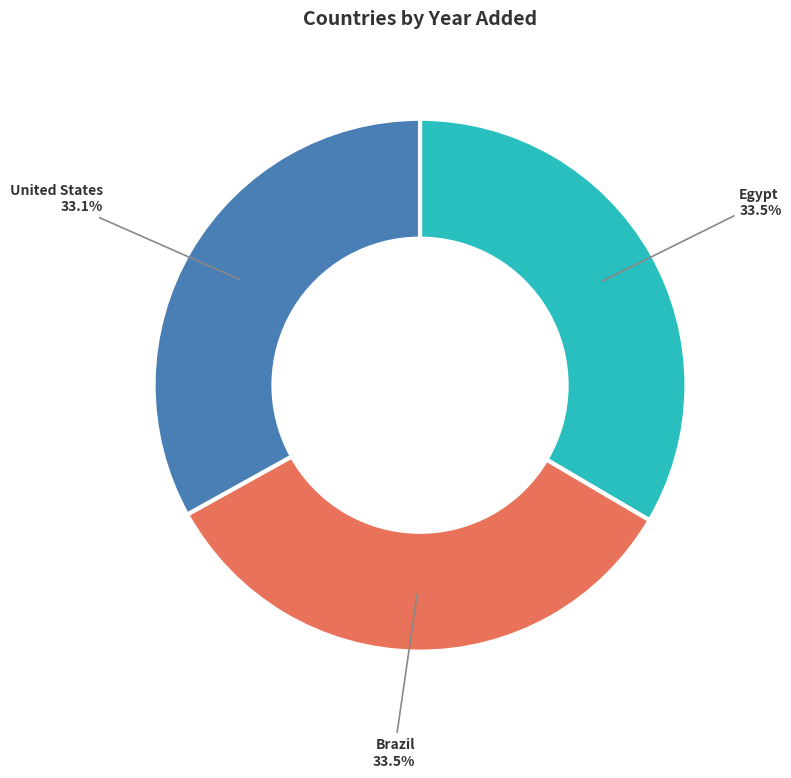

Is there a majority slice in this chart?

No